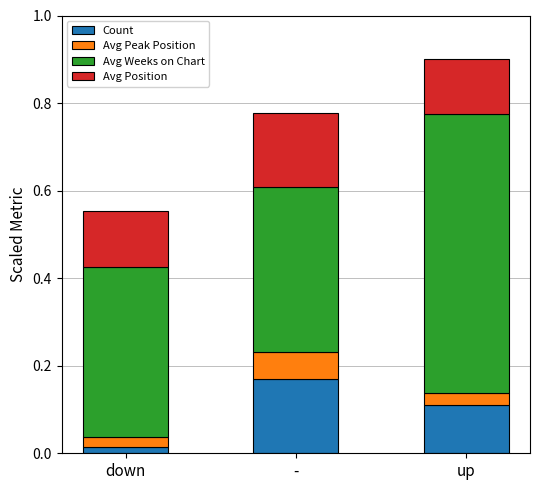

Does the chart contain stacked bars?

Yes